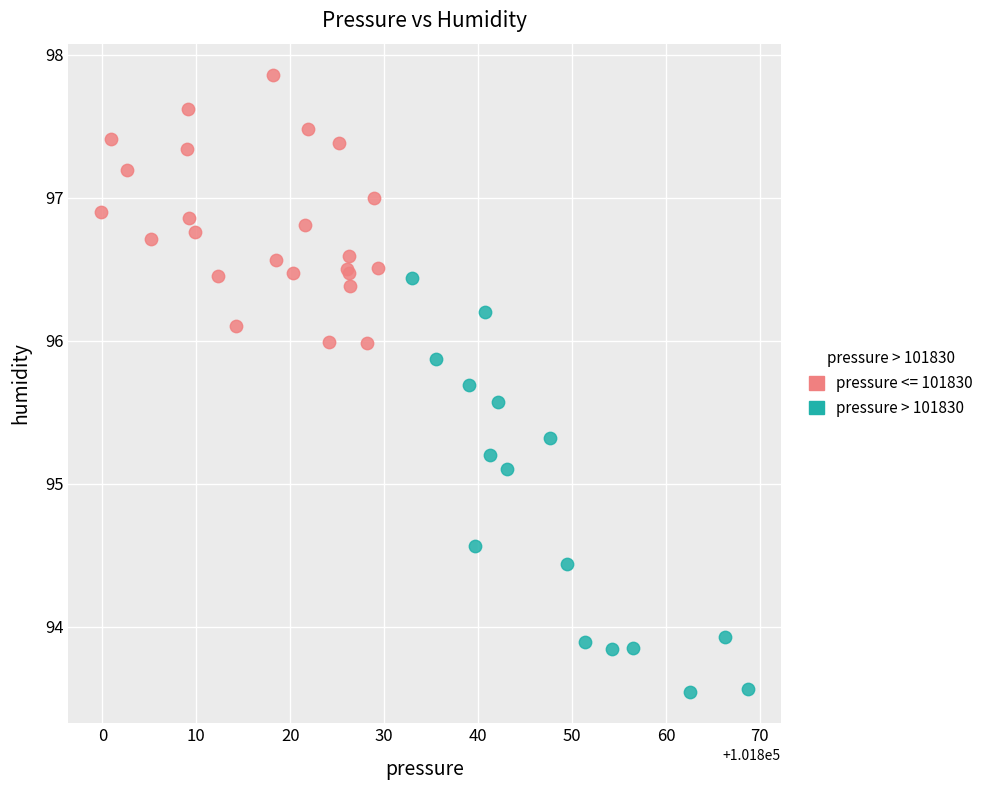

Which series has the largest Y range (max minus min)?

pressure > 101830